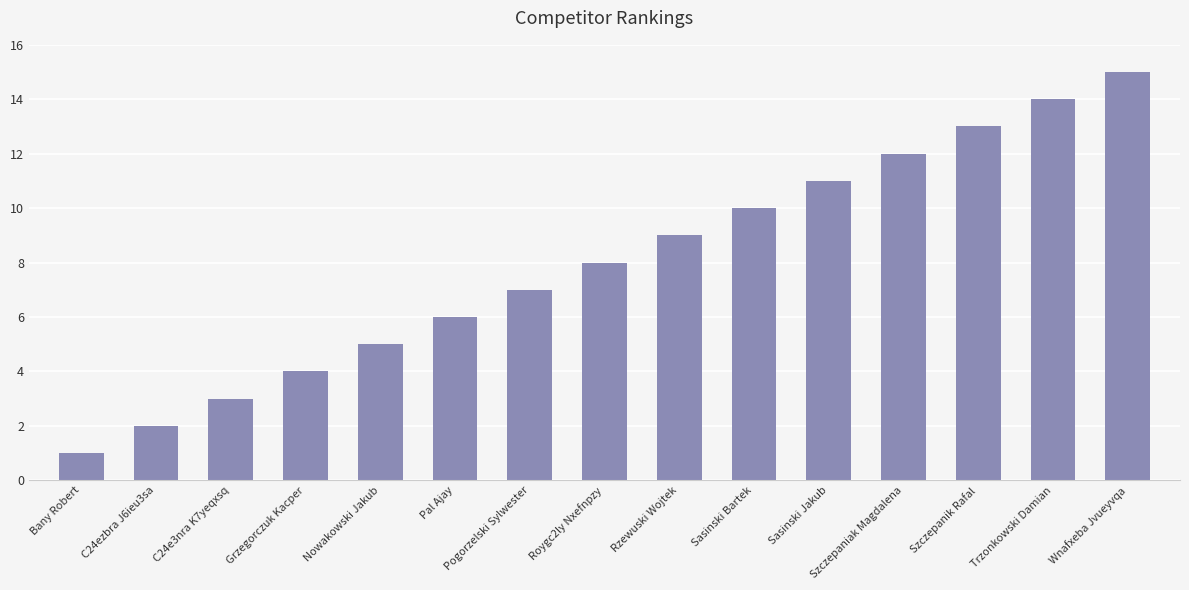

Are the bars grouped side by side (vs. stacked)?

No